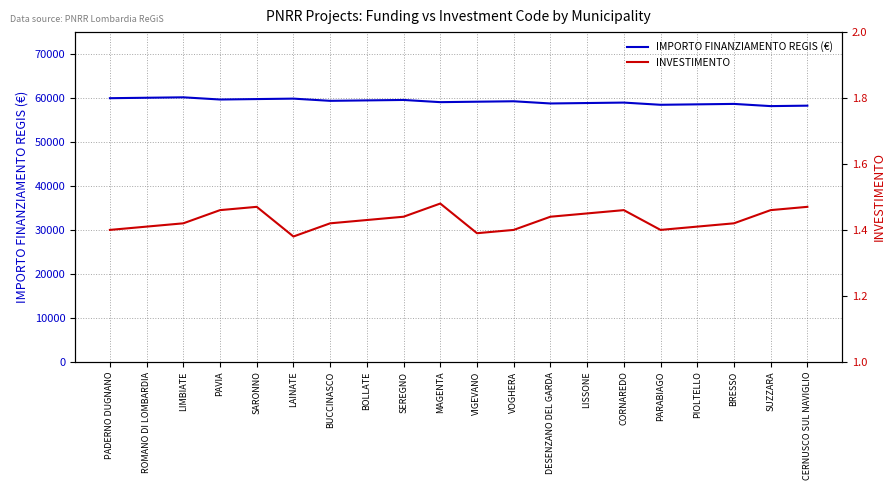

What is the difference between the highest and lowest values at VIGEVANO?

59164.6